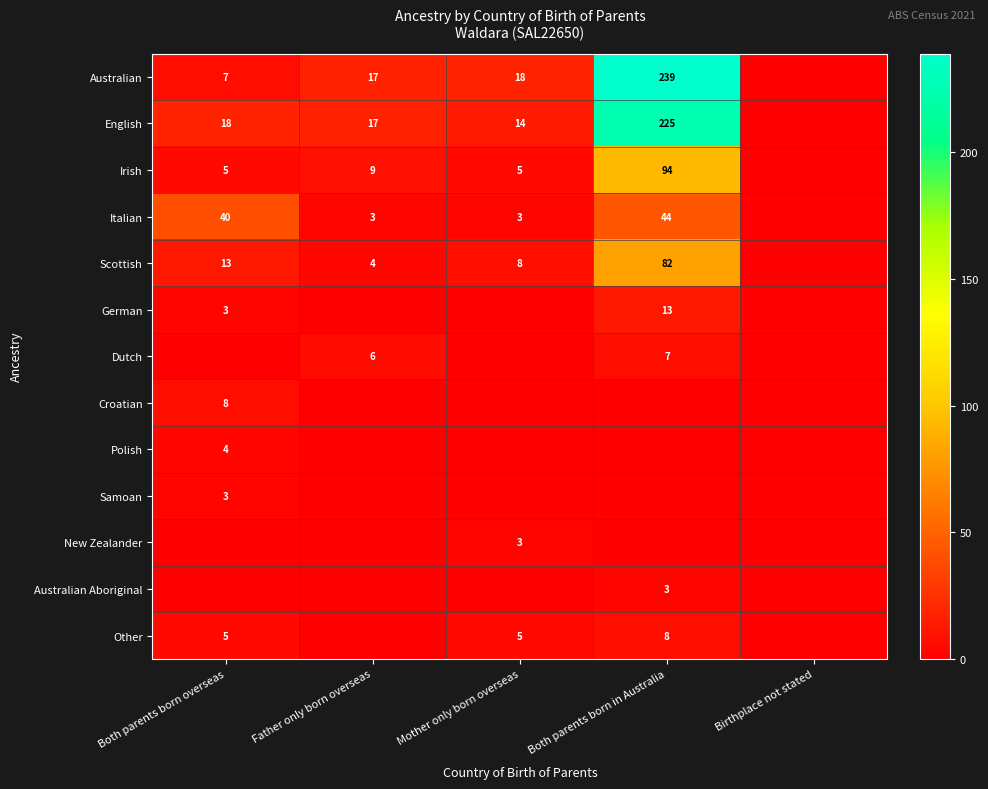

The value of Scottish at Father only born overseas is 4. True or false?

True